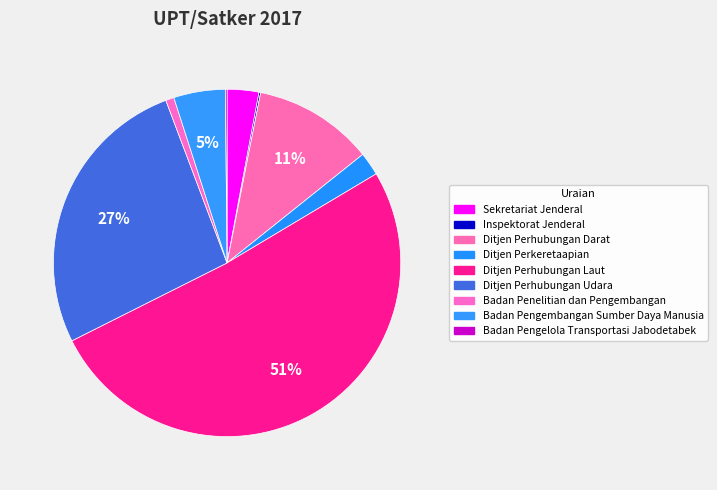

Combined, do Badan Pengelola Transportasi Jabodetabek and Badan Pengembangan Sumber Daya Manusia account for over 50%?

No